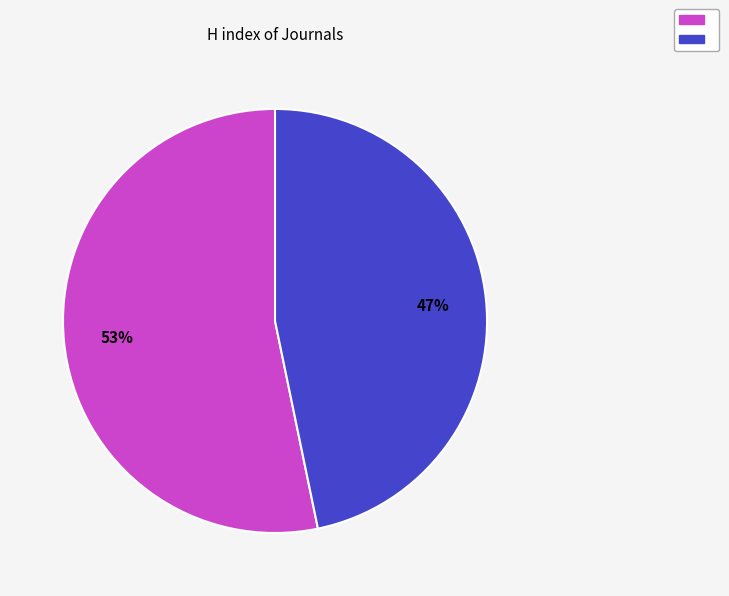

Count the number of slices in the pie.

2